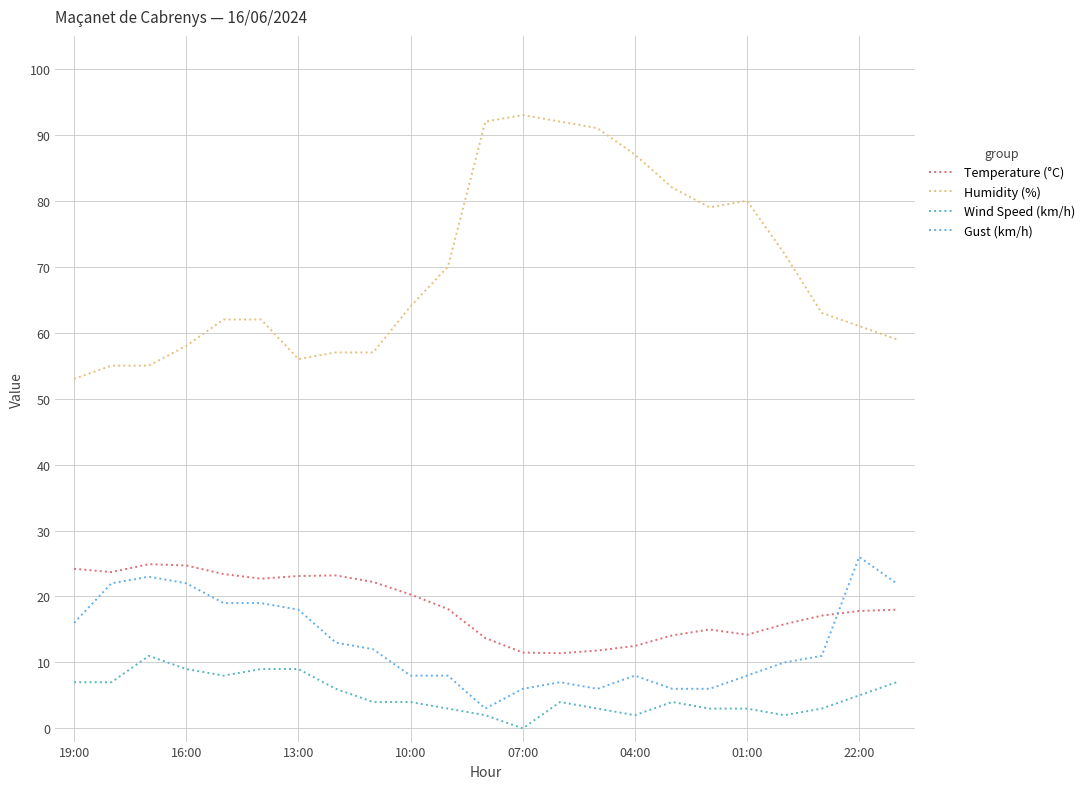

Which series has the largest total across all categories?

Humidity (%)